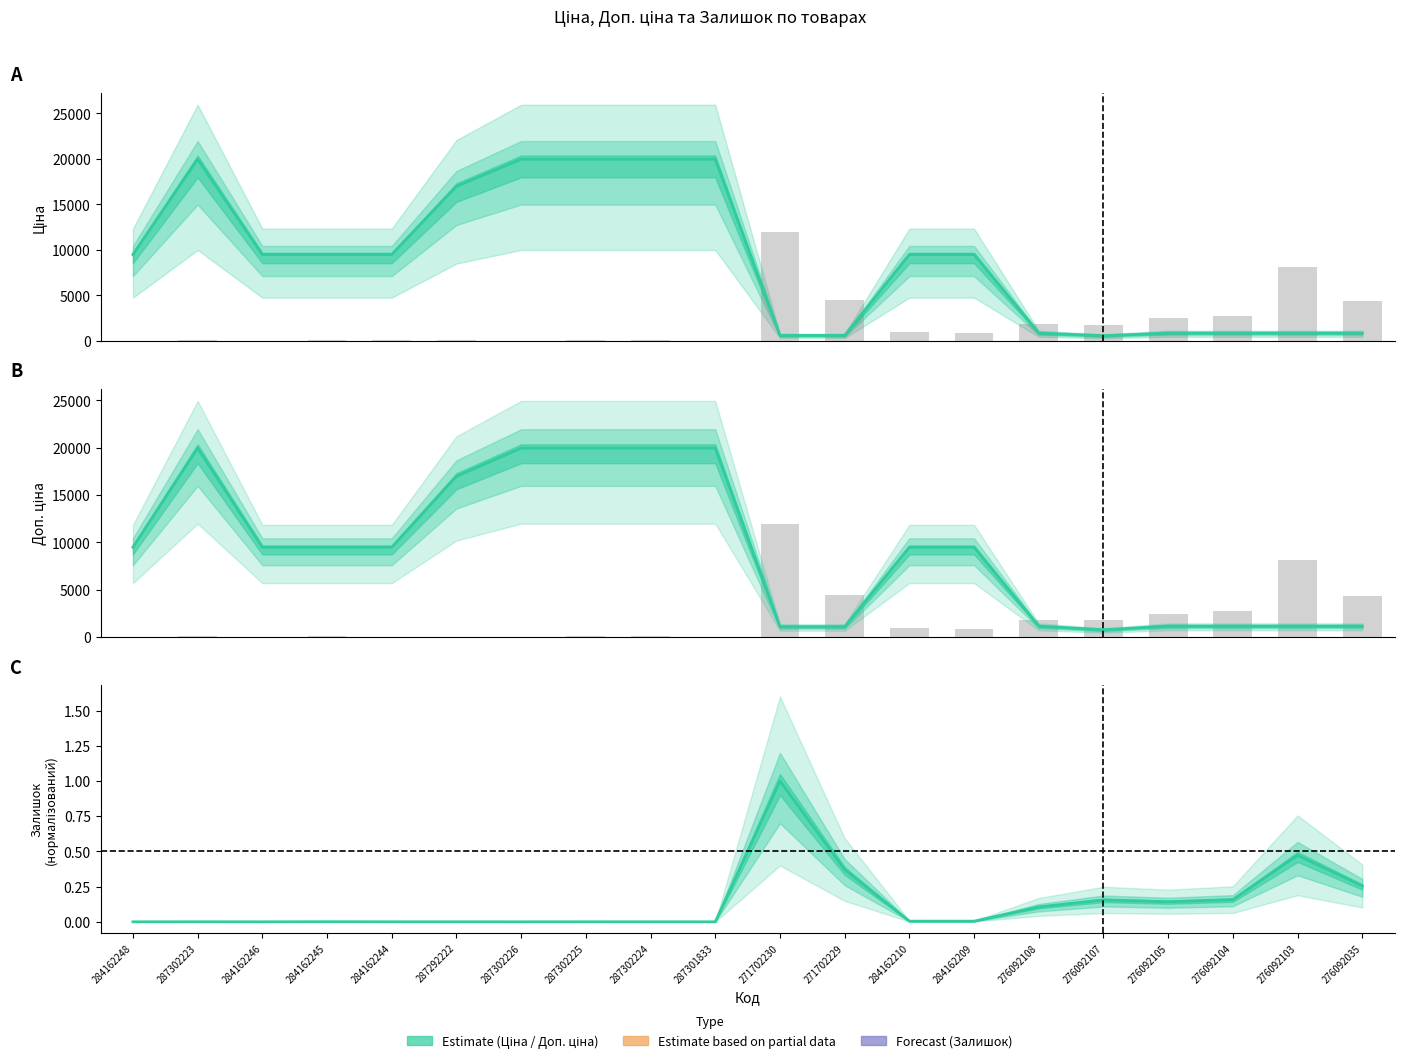

How many values in the Доп. ціна (line) series are below 9480?

8